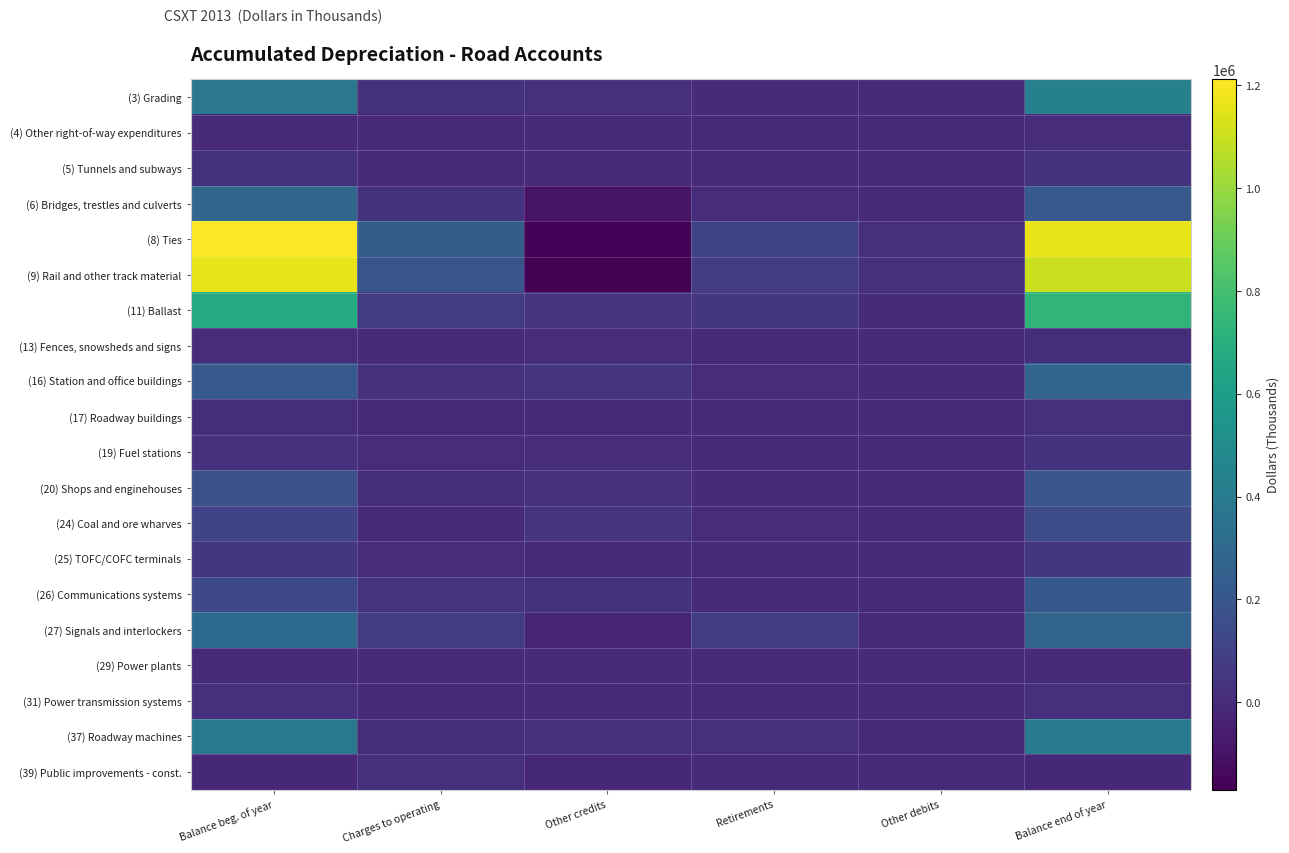

Which series has the largest range (max minus min)?

(8) Ties